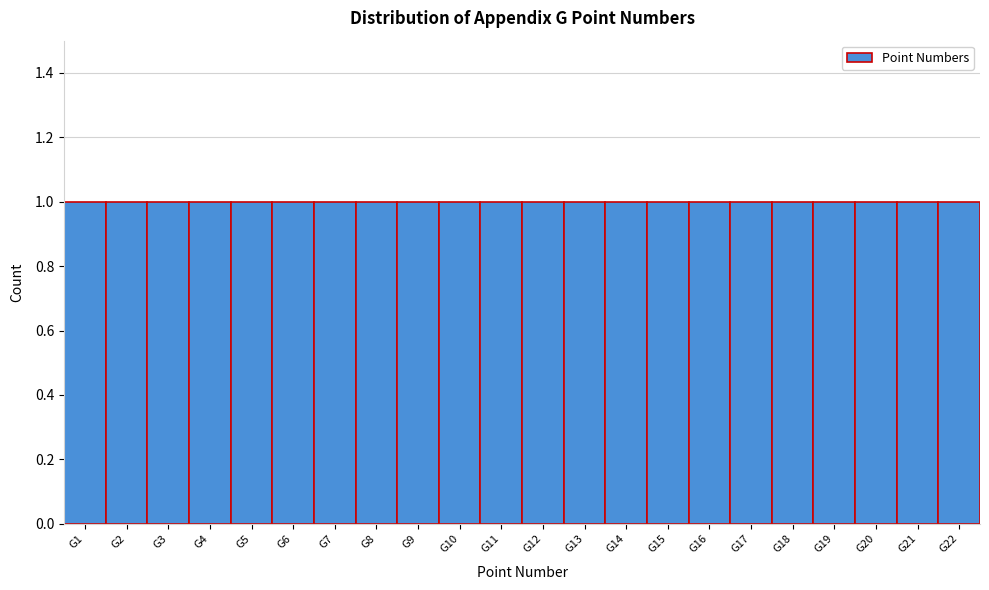

Reading left to right, list every bar in this chart as the range it spans on the x-axis followed by its height. The values are not printed on the chart, so give them approximately, as read against the axis.

0.5 to 1.5: 1
1.5 to 2.5: 1
2.5 to 3.5: 1
3.5 to 4.5: 1
4.5 to 5.5: 1
5.5 to 6.5: 1
6.5 to 7.5: 1
7.5 to 8.5: 1
8.5 to 9.5: 1
9.5 to 10.5: 1
10.5 to 11.5: 1
11.5 to 12.5: 1
12.5 to 13.5: 1
13.5 to 14.5: 1
14.5 to 15.5: 1
15.5 to 16.5: 1
16.5 to 17.5: 1
17.5 to 18.5: 1
18.5 to 19.5: 1
19.5 to 20.5: 1
20.5 to 21.5: 1
21.5 to 22.5: 1